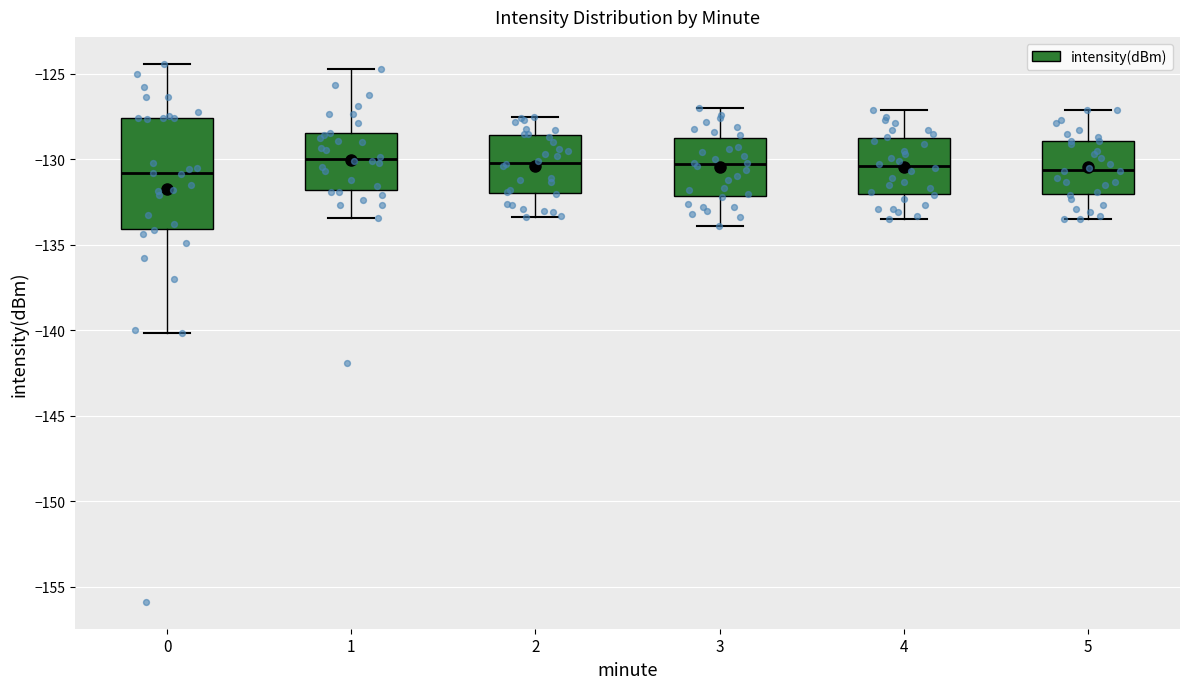

Where is the lower edge of the box at x = 1 on the y-axis? The values are not printed on the chart, so give them approximately, as read against the axis.

-132.0